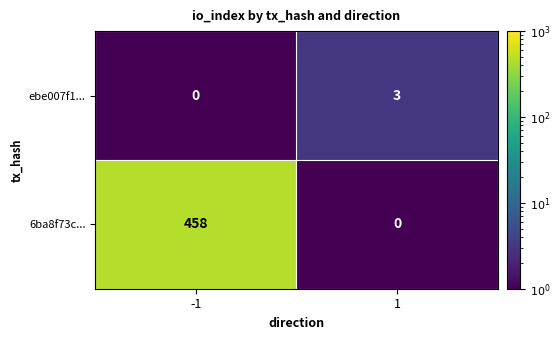

Is it true that ebe007f1... equals 2 at -1?

False